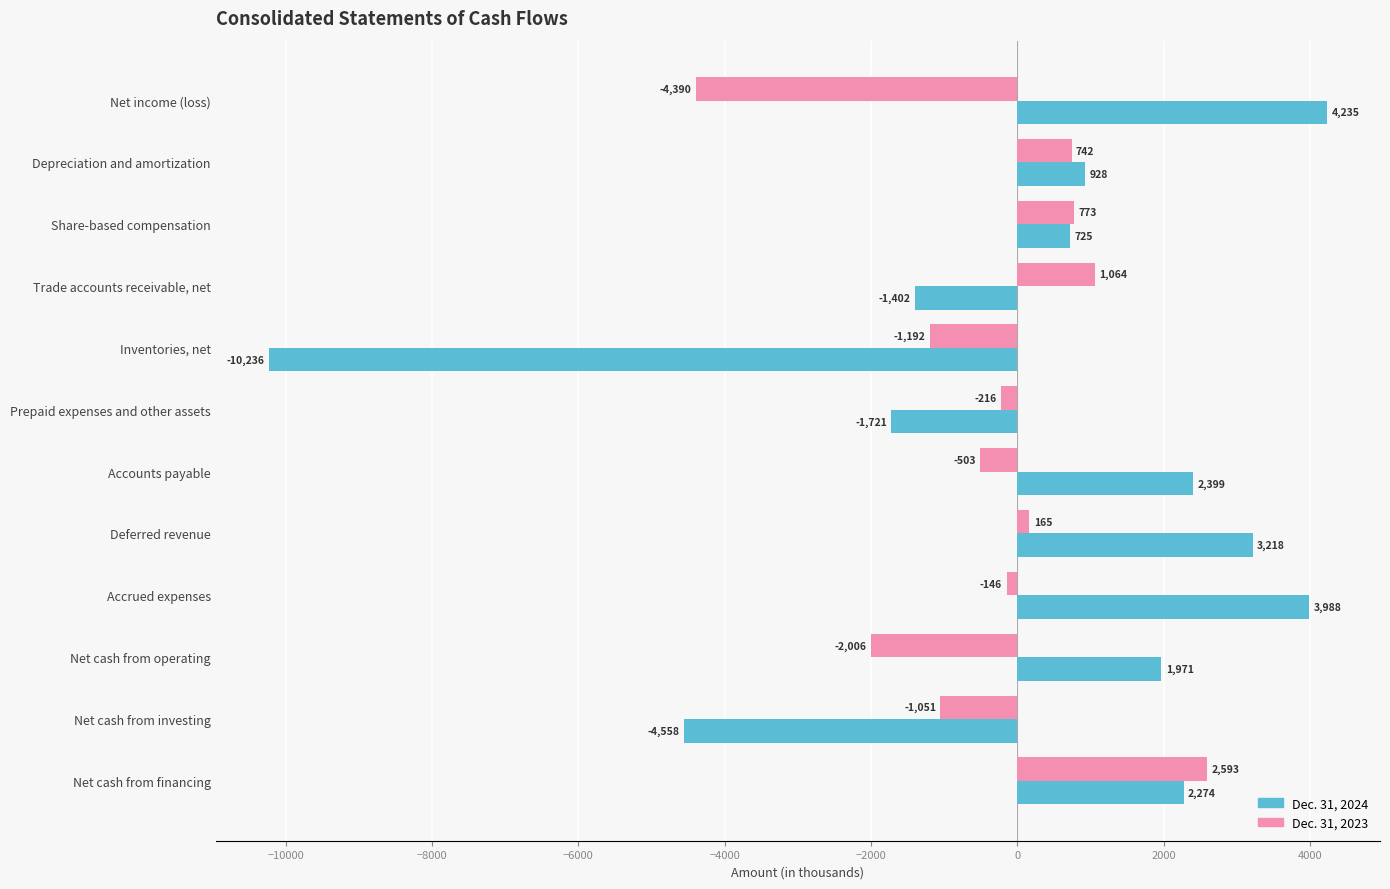

How many data points in Dec. 31, 2023 are above -146?

5